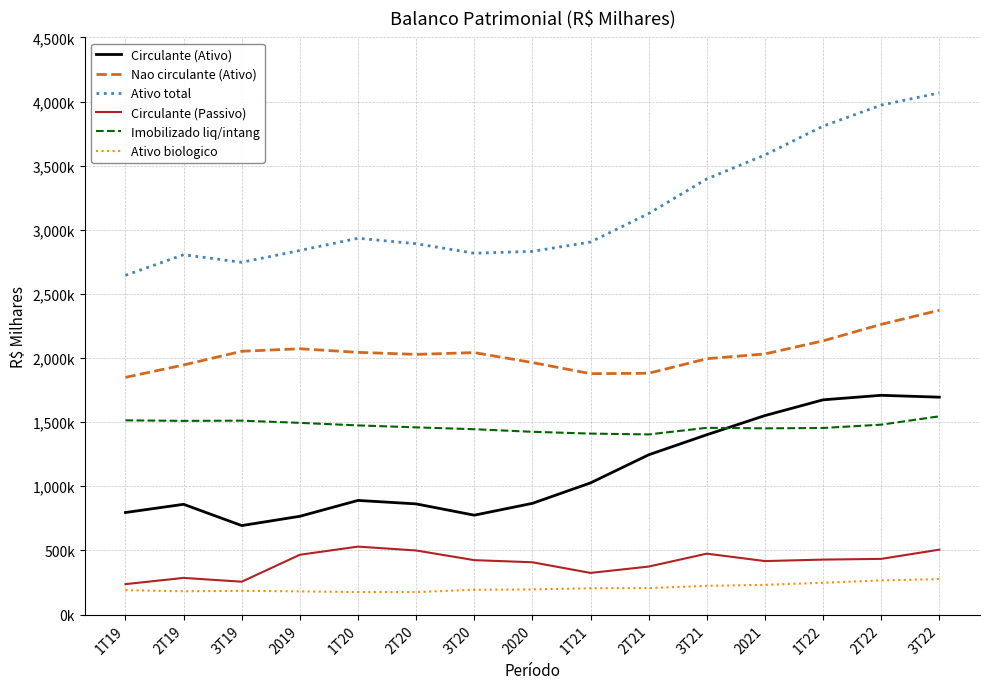

The value of Nao circulante (Ativo) at 2021 is 1330220. True or false?

False